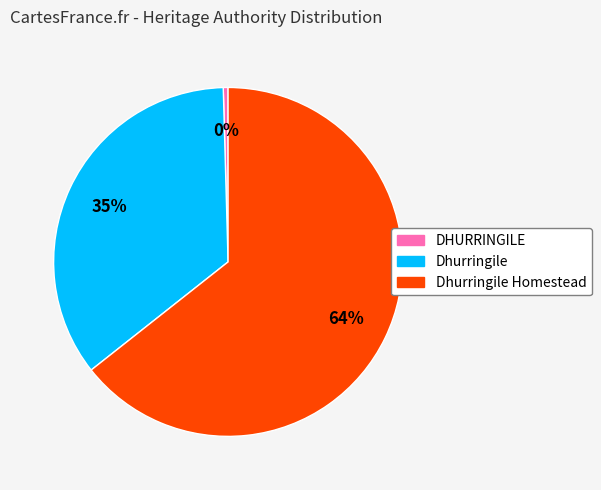

Is it true that Dhurringile Homestead is 72% of the pie?

False